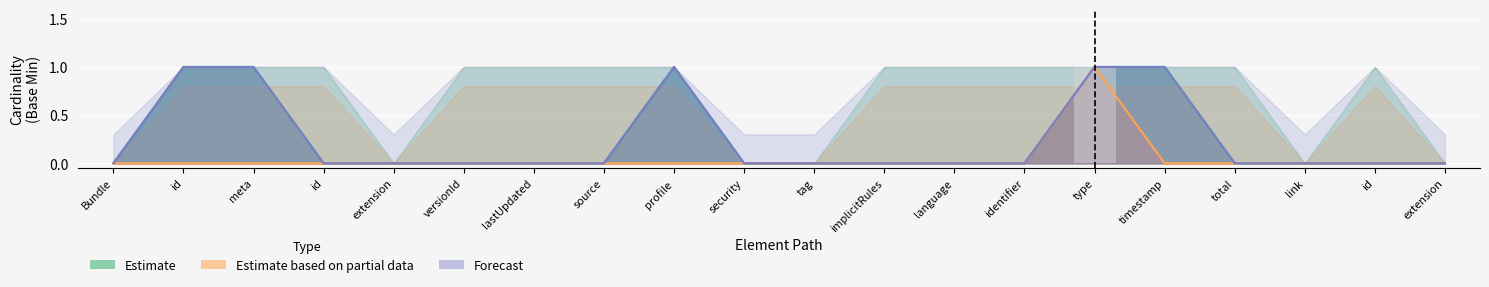

At which label is Estimate based on partial data closest to 0?

Bundle